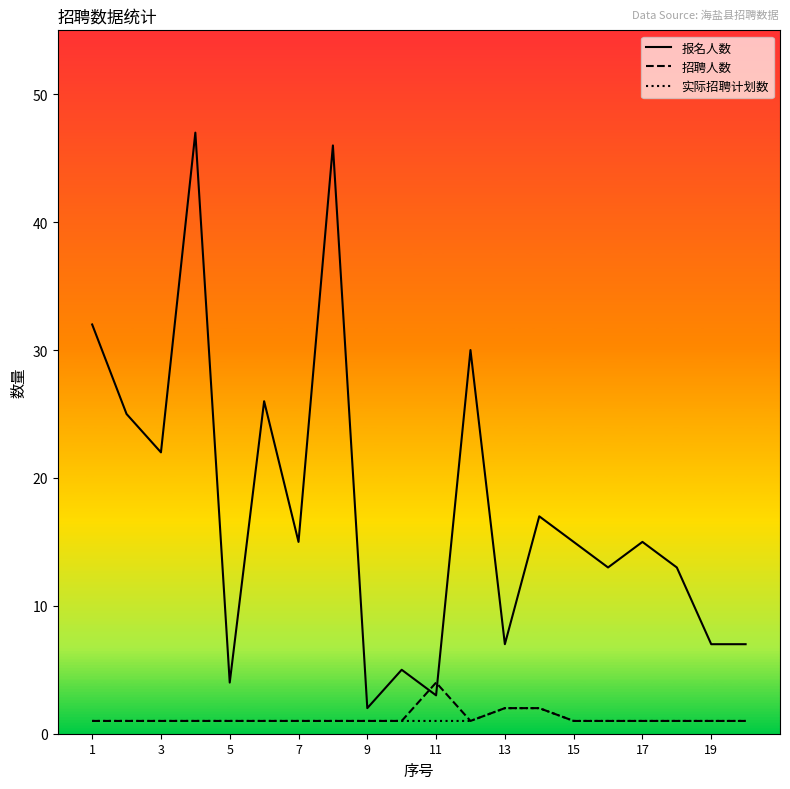

What is the highest value of the 招聘人数 series?

4